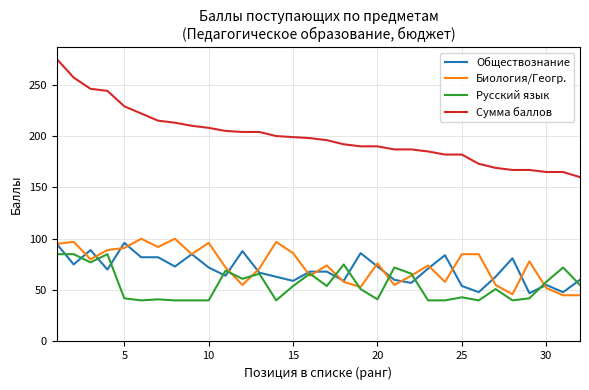

Which series has the widest spread of values?

Сумма баллов